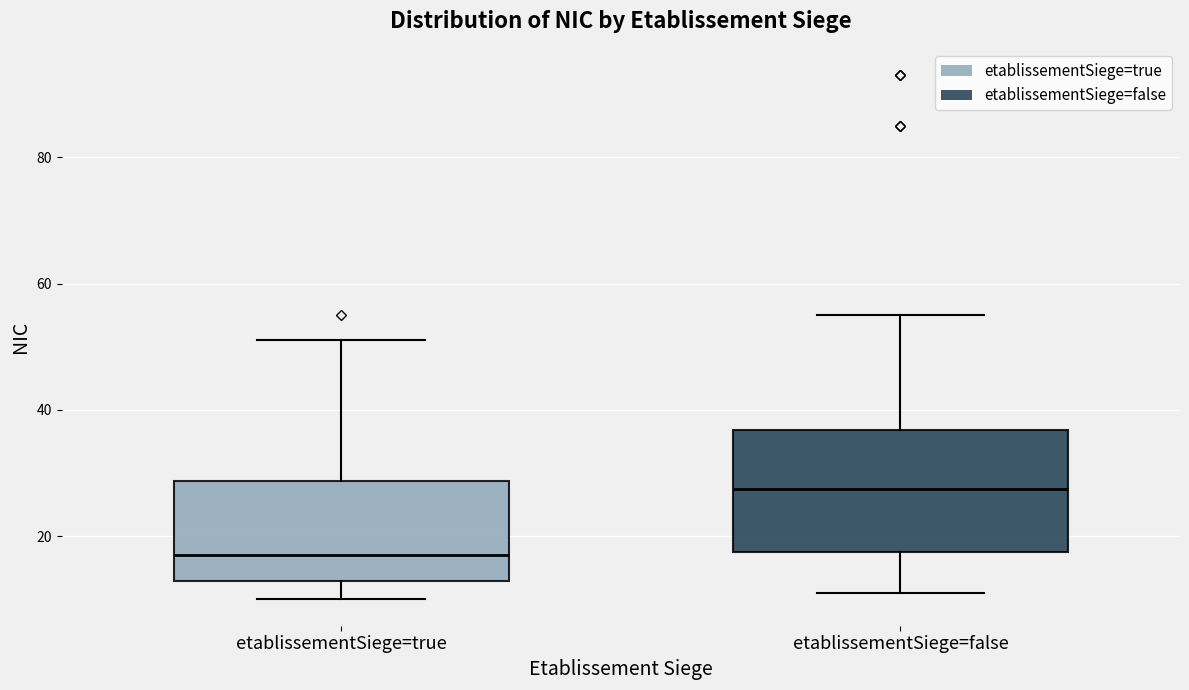

Reading left to right, transcribe this box plot: for each box, give where its median line is, the range the box spans, and where its two whiskers end, as read against the y-axis. The values are not printed on the chart, so give them approximately, as read against the axis.

etablissementSiege=true: median 18, box 14 to 28, whiskers 10 to 52
etablissementSiege=false: median 28, box 18 to 36, whiskers 12 to 56